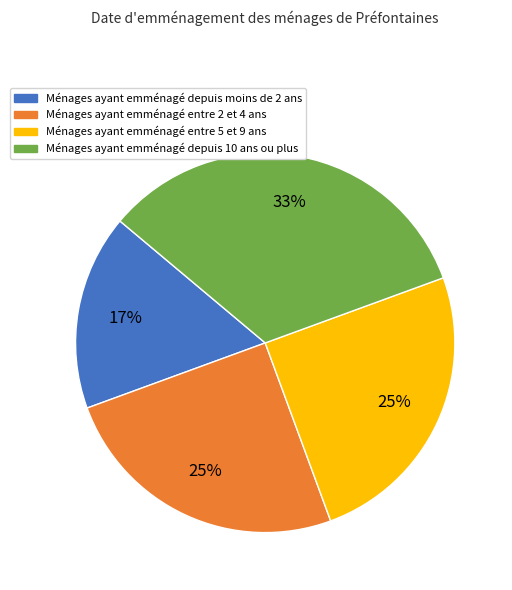

Is there any slice that represents more than half of the pie?

No